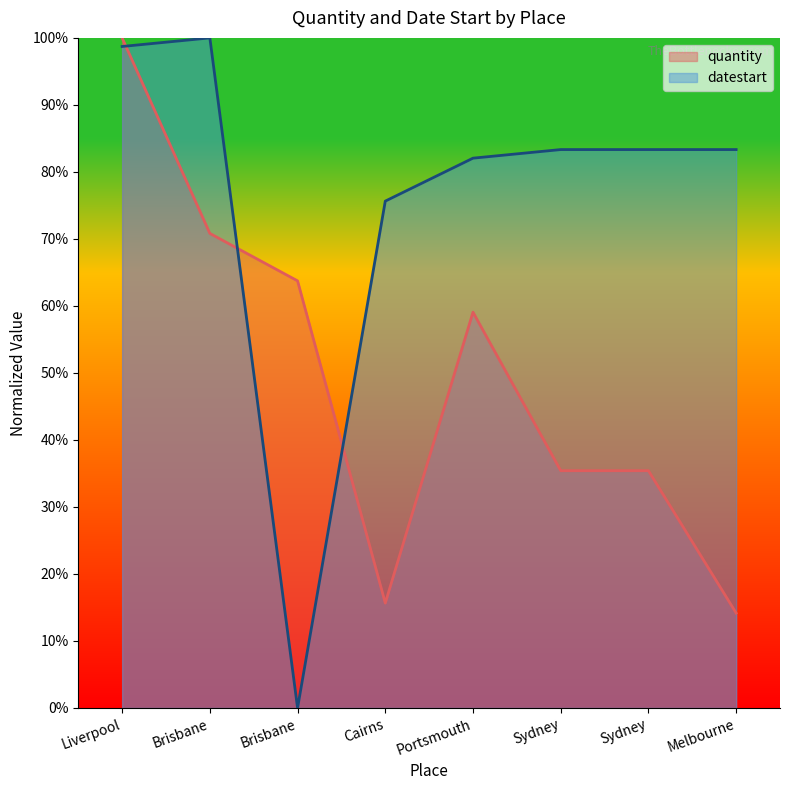

At which category does the chart reach its minimum across all series?

Brisbane